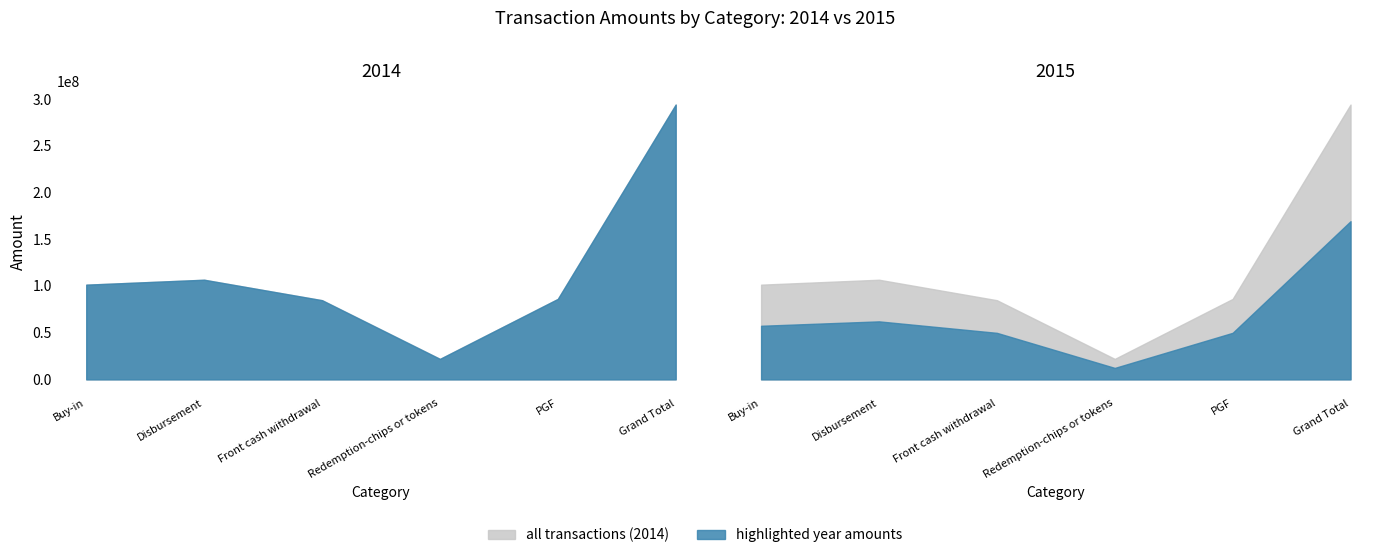

Which has a higher value, Buy-in or Front cash withdrawal?

Buy-in